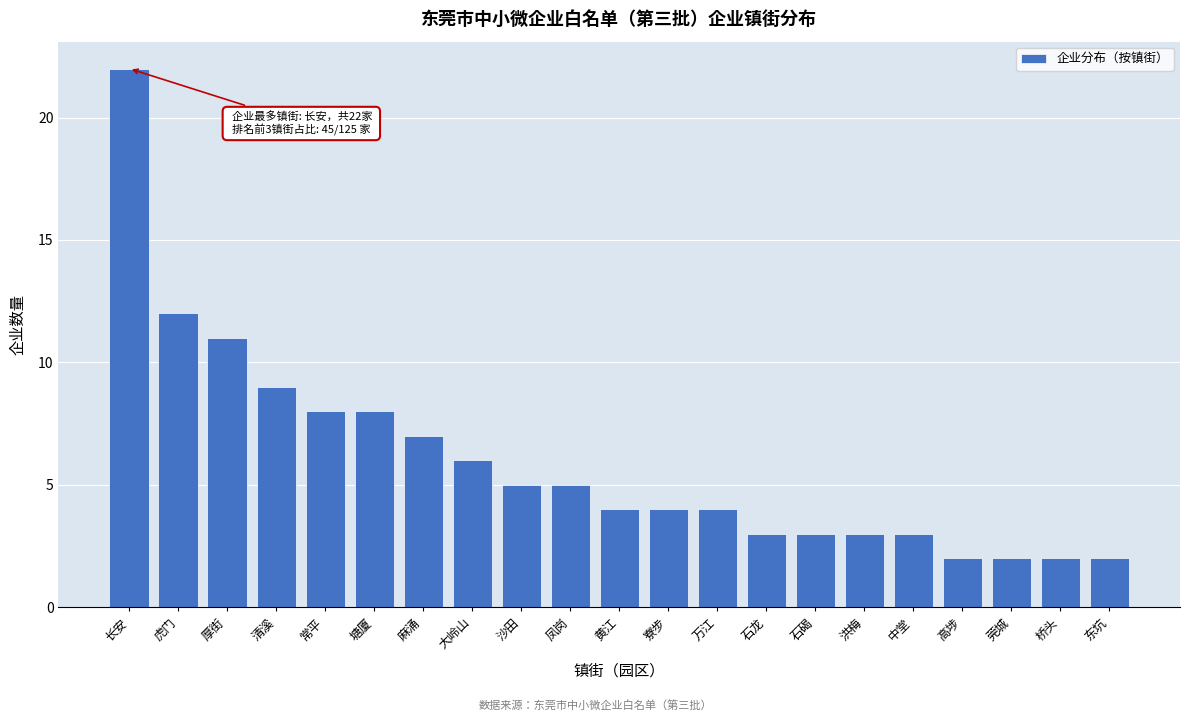

Reading left to right, transcribe all the data shown in this chart.

长安=22	虎门=12	厚街=11	清溪=9	常平=8	塘厦=8	麻涌=7	大岭山=6	沙田=5	凤岗=5	黄江=4	寮步=4	万江=4	石龙=3	石碣=3	洪梅=3	中堂=3	高埗=2	莞城=2	桥头=2	东坑=2